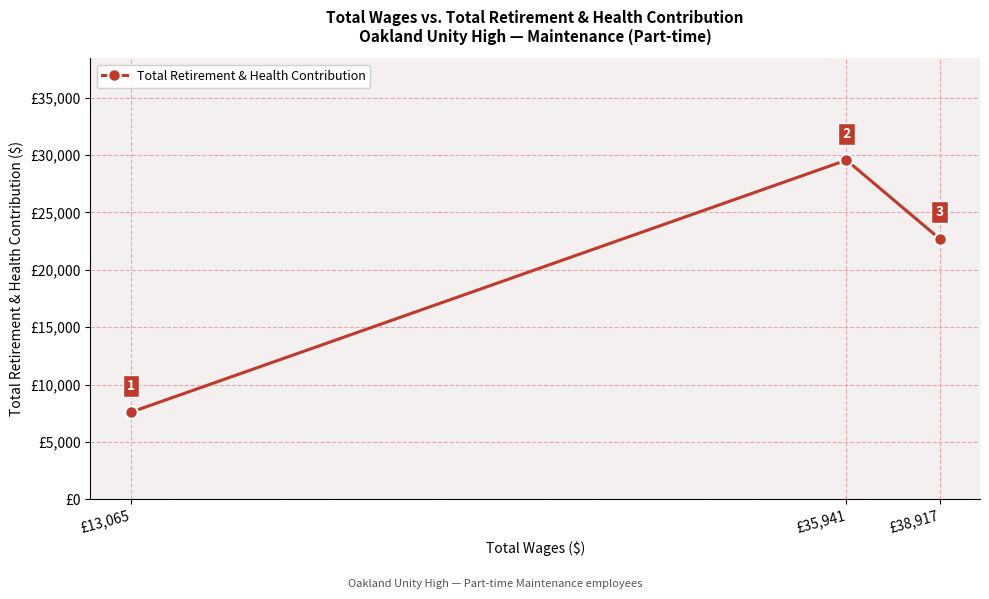

What is the approximate value at £13,065?

7590